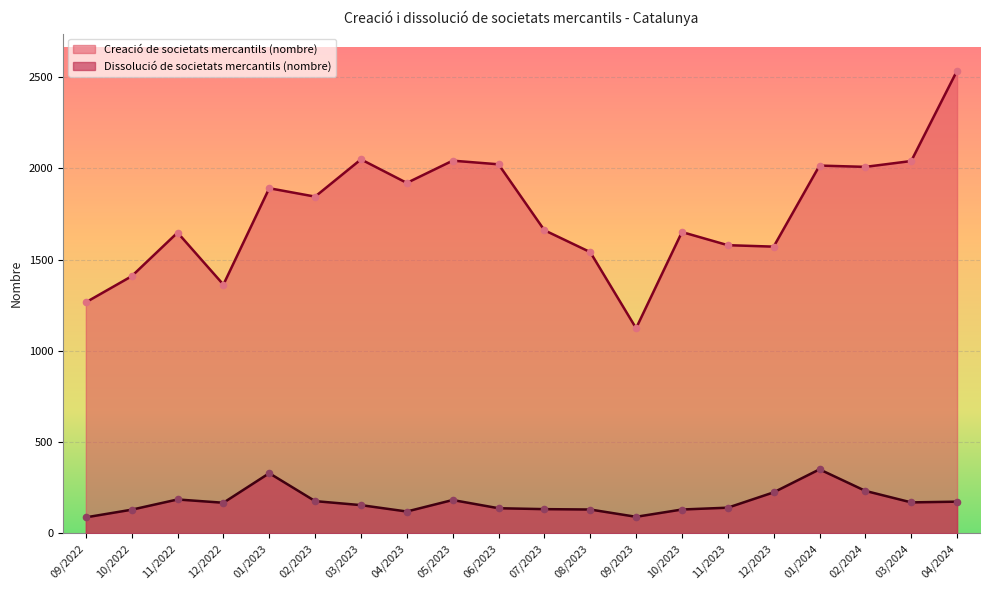

At which category is the sum across all series the highest?

04/2024